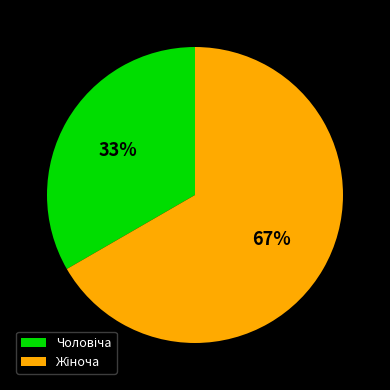

To the nearest percent, what is the average slice percentage?

50%